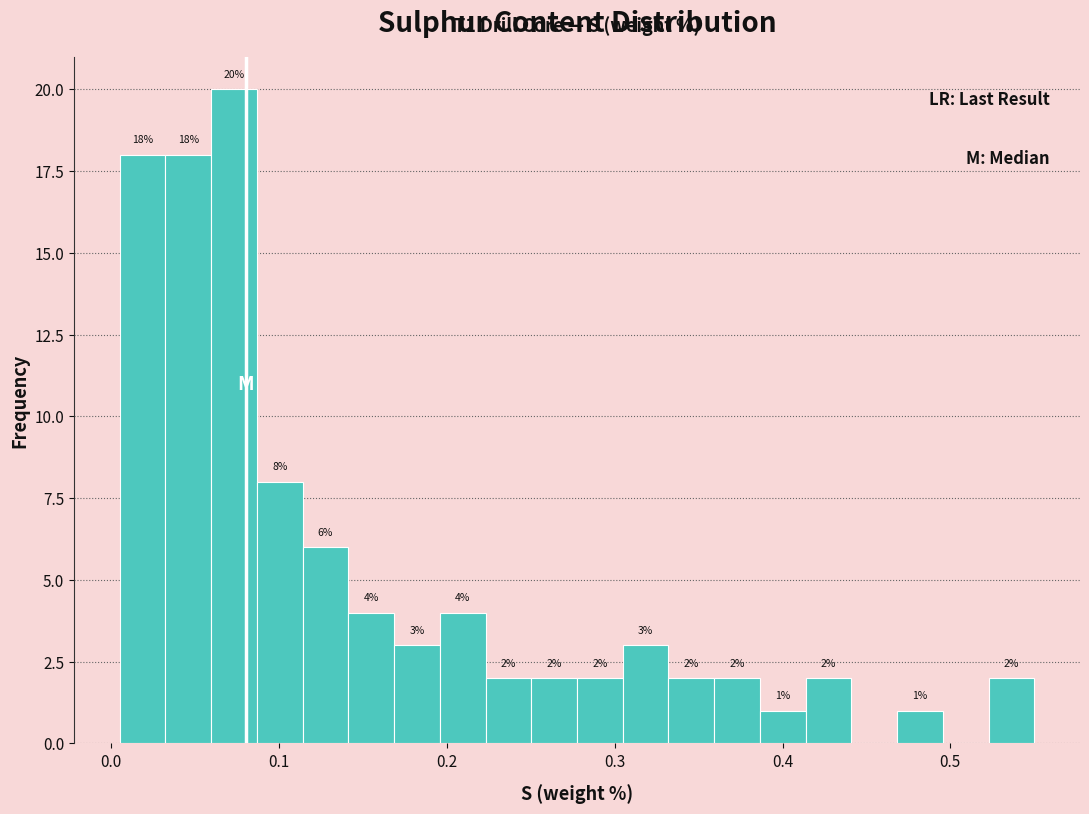

Around what value on the x-axis is the tallest bar? Give the approximate position of its centre, as read against the axis.

0.07